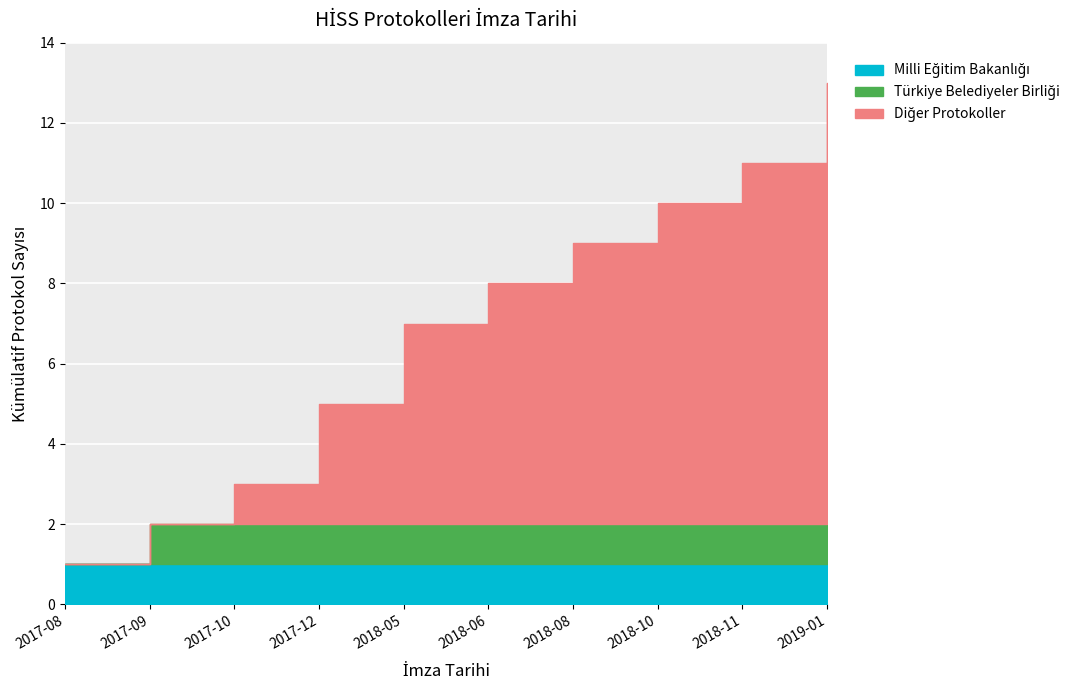

What is the ratio of the value at 2017-08 to the value at 2018-08?

0.1